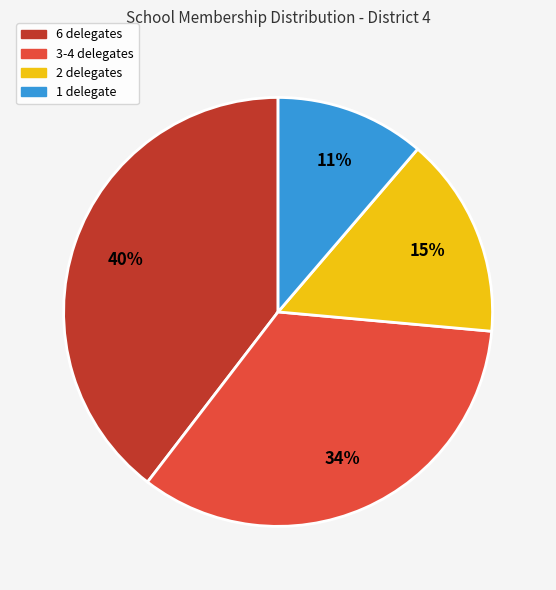

Does any single category account for the majority?

No